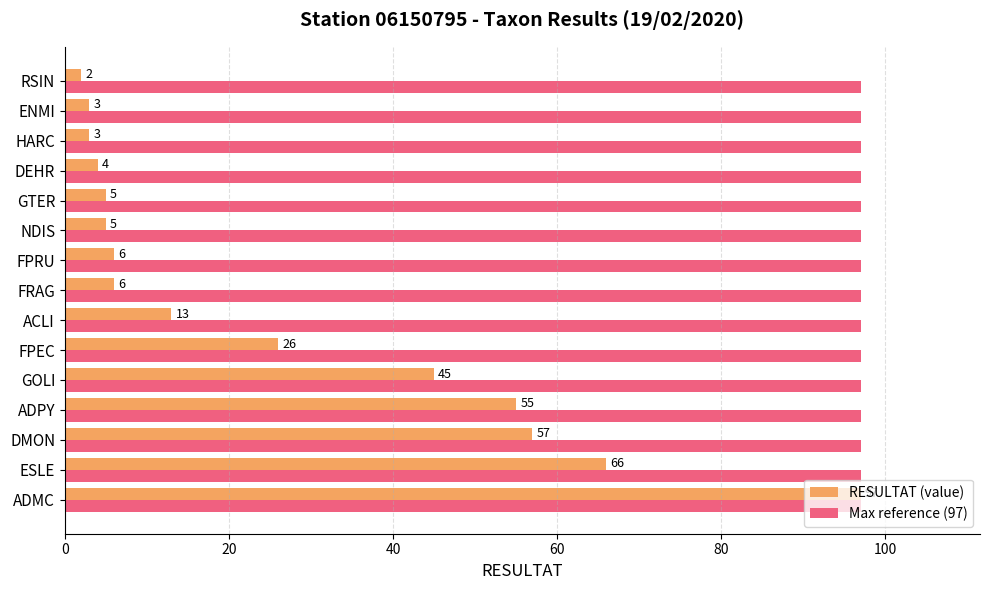

Rank the series by their average value, from highest to lowest.

Max reference (97), RESULTAT (value)